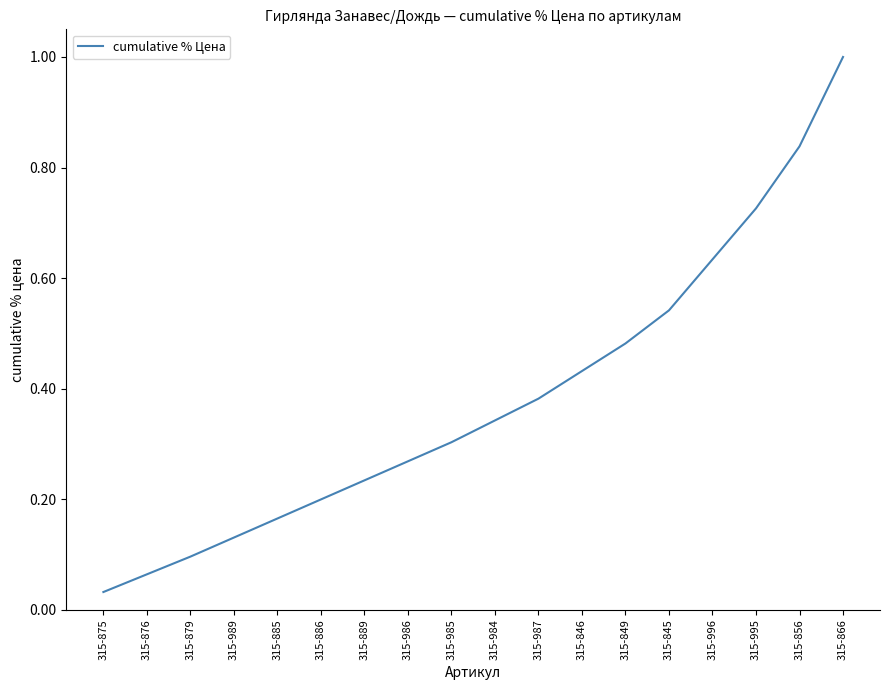

What position from the right is 315-984?

9